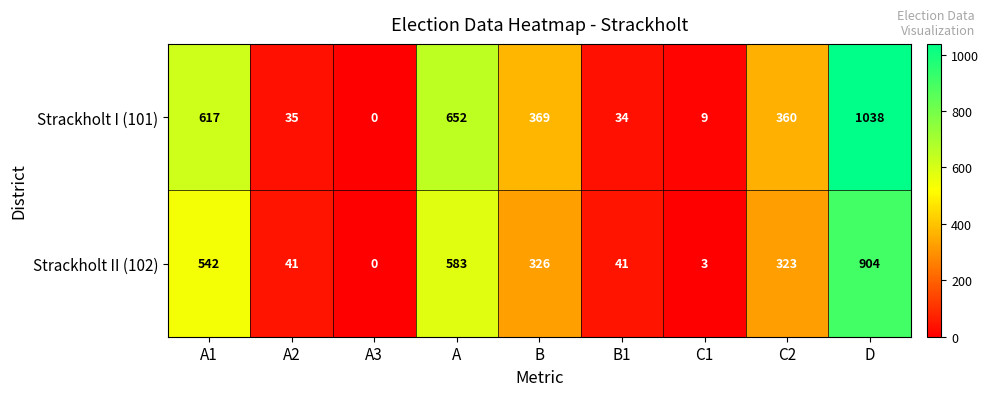

Is it true that Strackholt II (102) equals 904 at D?

True